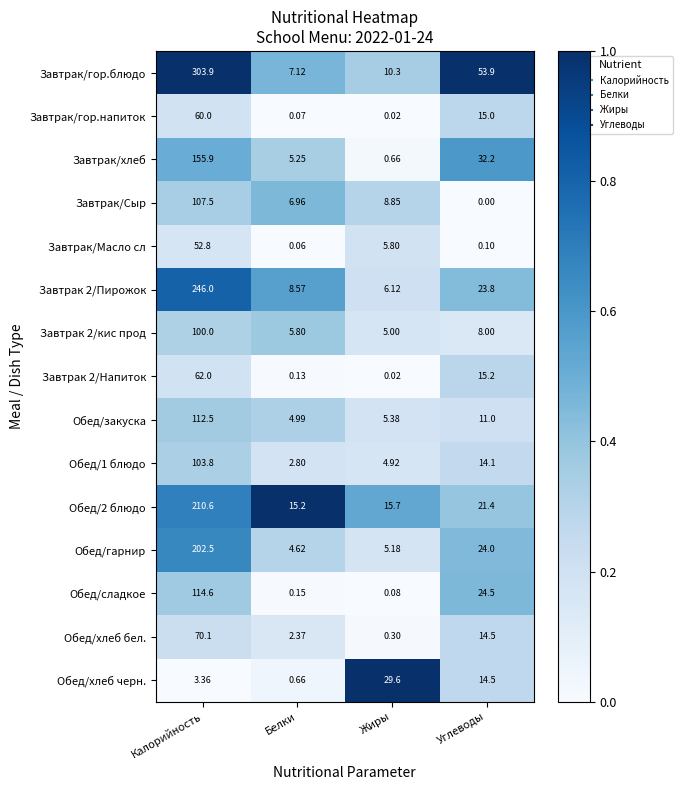

Between Белки and Углеводы, which series saw the biggest shift?

Завтрак/гор.блюдо